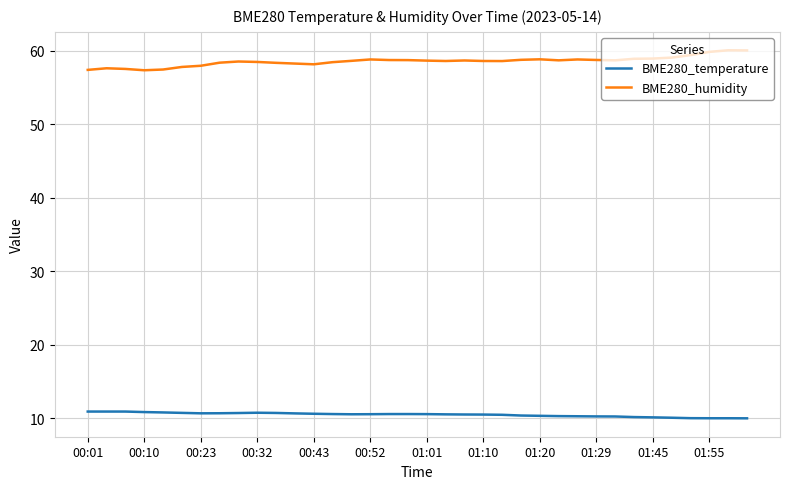

What is the sum of all BME280_temperature values?

378.1